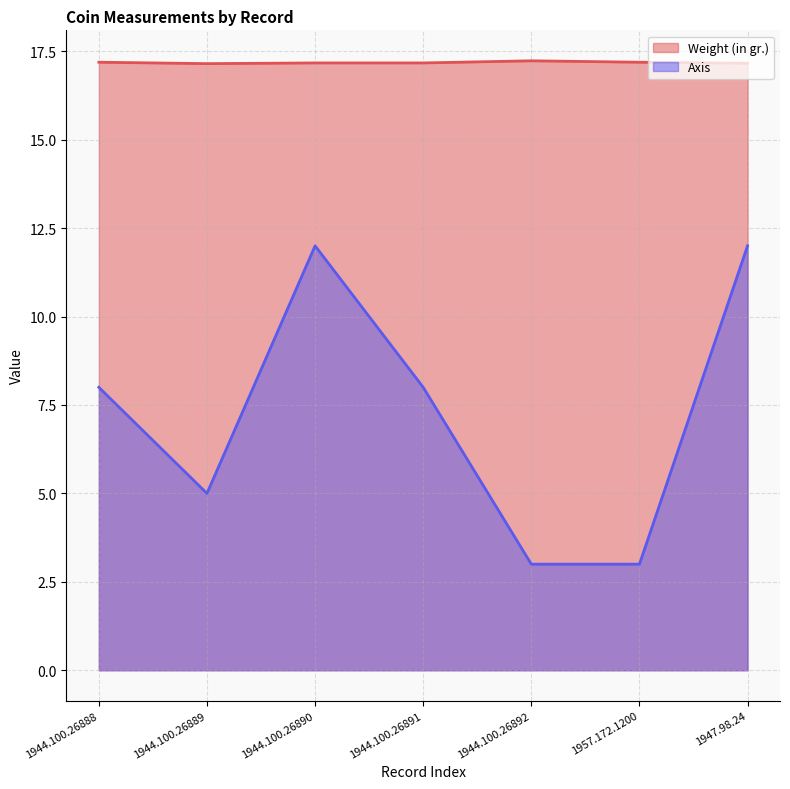

Which series changed the most between 1944.100.26889 and 1944.100.26892?

Axis